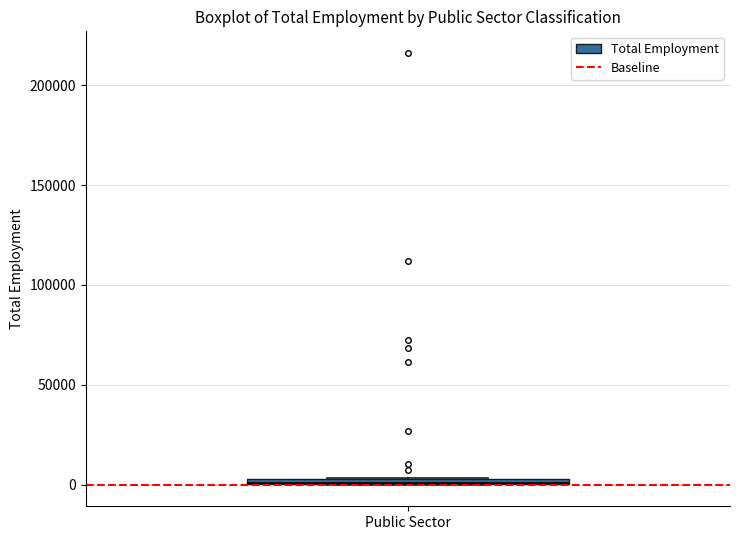

Where is the lower edge of the box for Public Sector on the y-axis? The values are not printed on the chart, so give them approximately, as read against the axis.

0